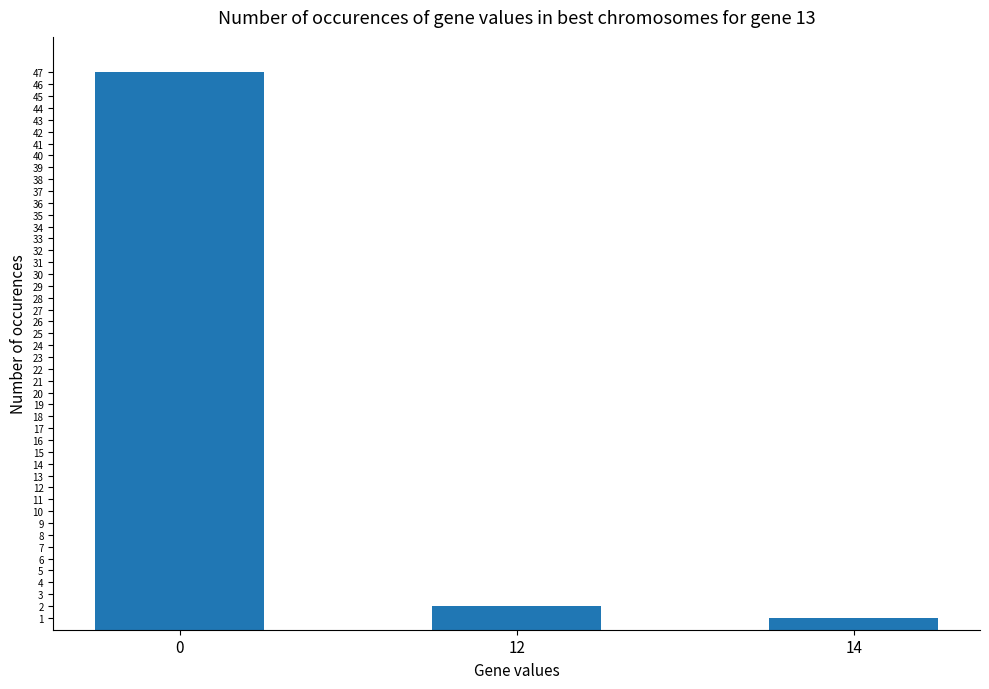

How many data points are less than 2?

1